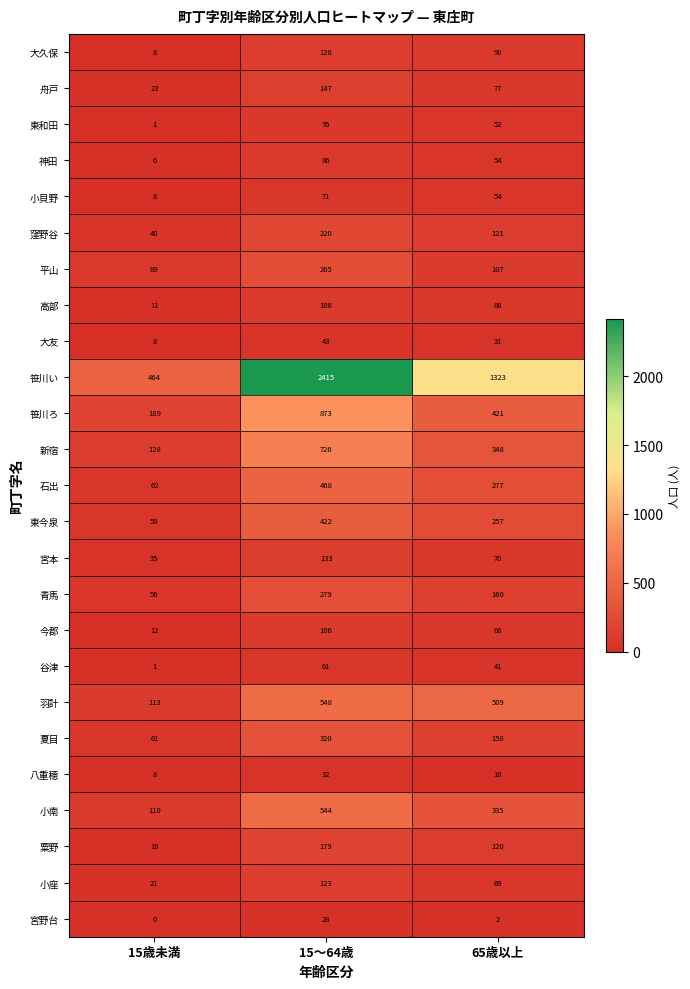

List the series in order of their peak value, highest first.

笹川い, 笹川ろ, 新宿, 羽計, 小南, 石出, 東今泉, 夏目, 青馬, 平山, 窪野谷, 粟野, 舟戸, 宮本, 大久保, 小座, 高部, 今郡, 神田, 東和田, 小貝野, 谷津, 大友, 八重穂, 宮野台